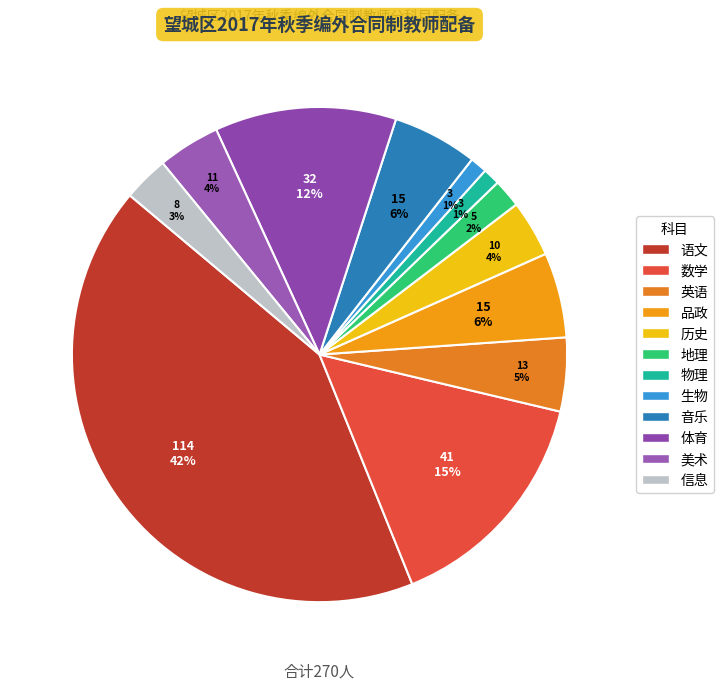

How many slices are in this pie chart?

12